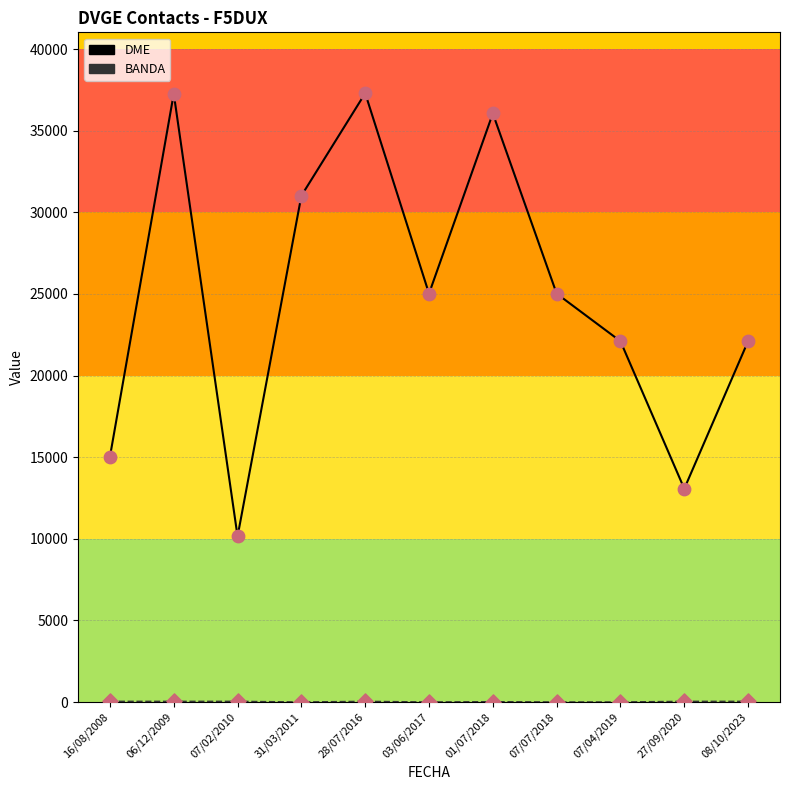

Which series changed the most between 06/12/2009 and 31/03/2011?

DME